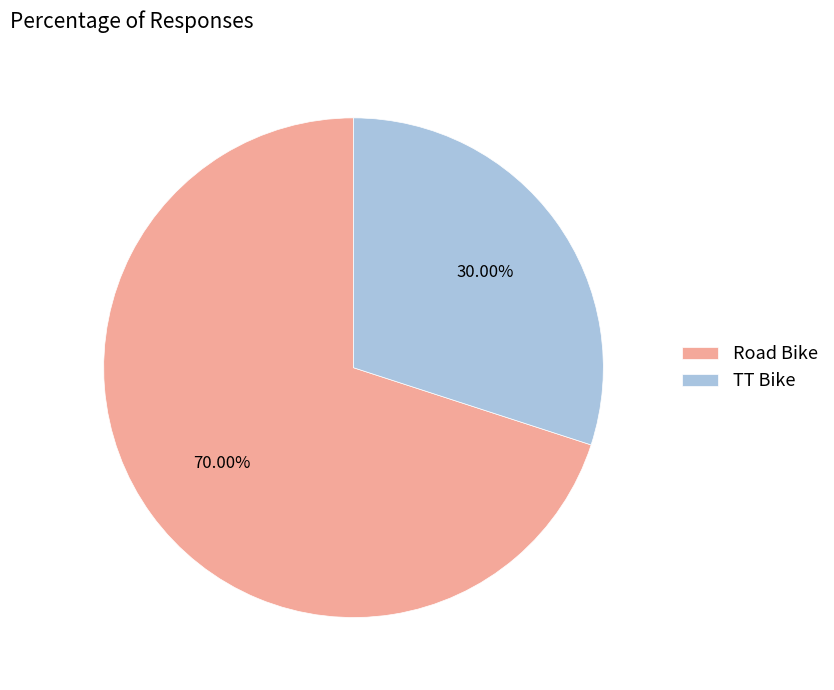

To the nearest percent, what percentage of the pie is Road Bike?

70%